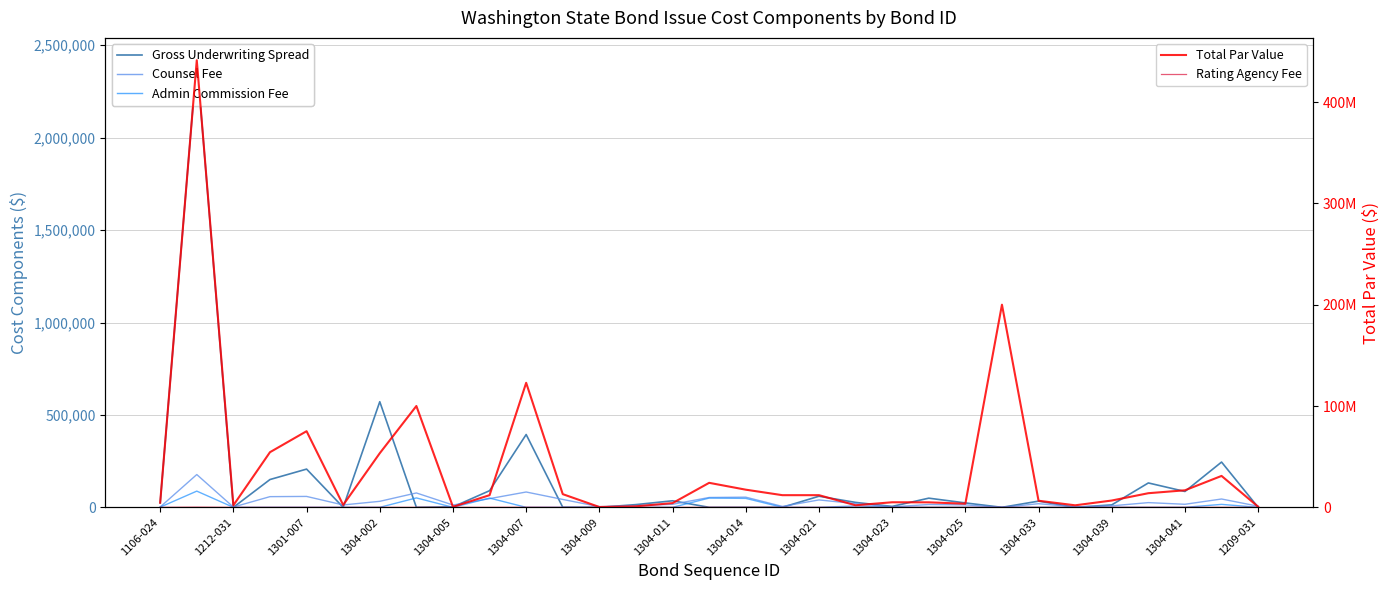

Does the chart display data point markers on the line(s)?

No